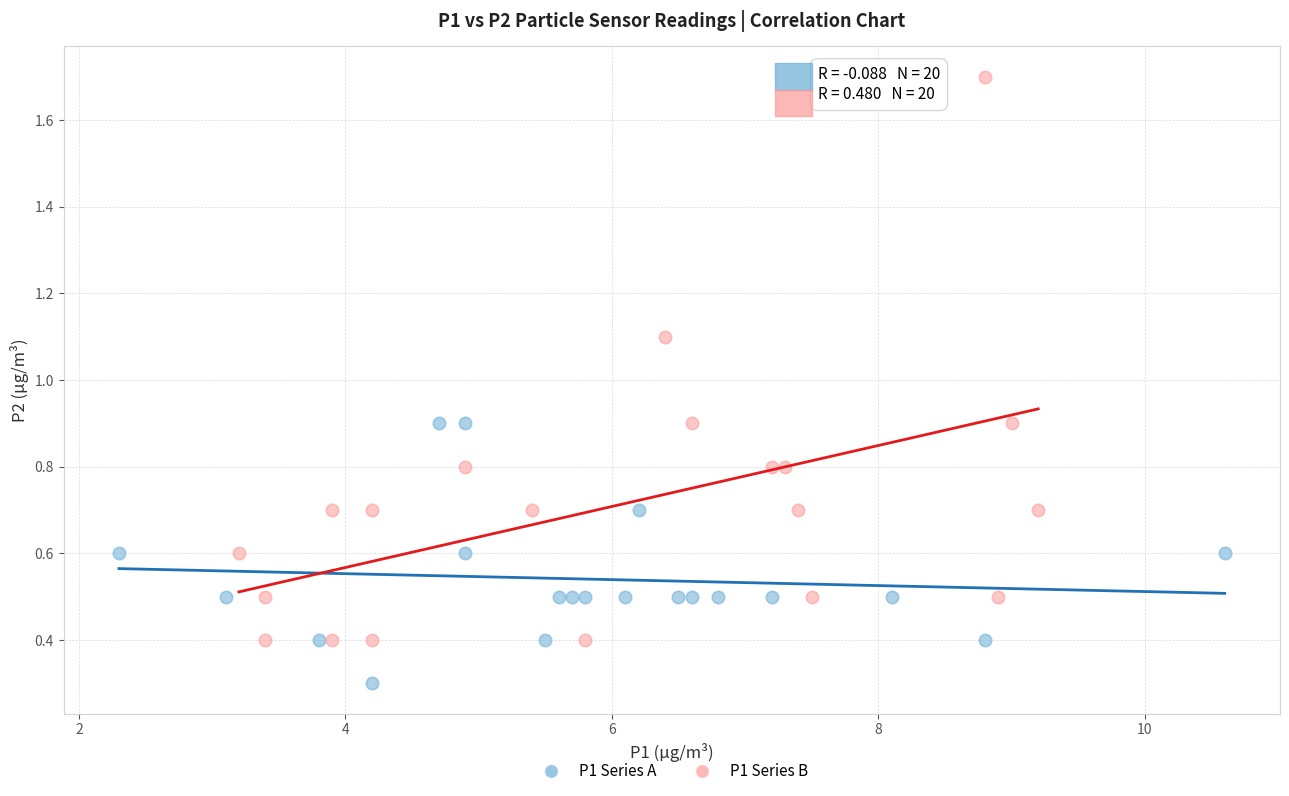

What are all the series names shown in the legend?

P1 Series A, P1 Series B